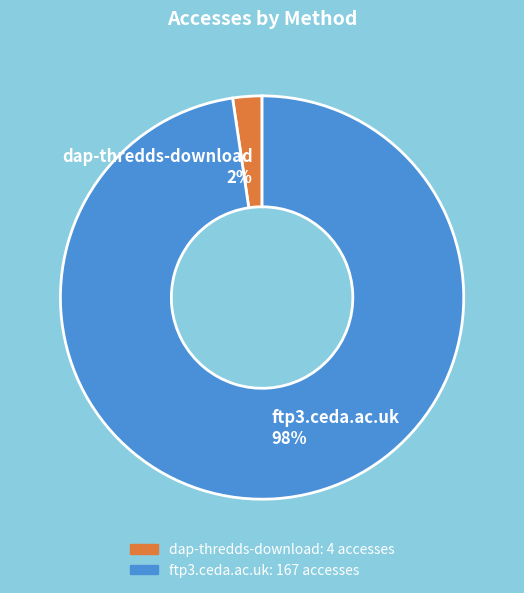

Which slice is the largest?

ftp3.ceda.ac.uk